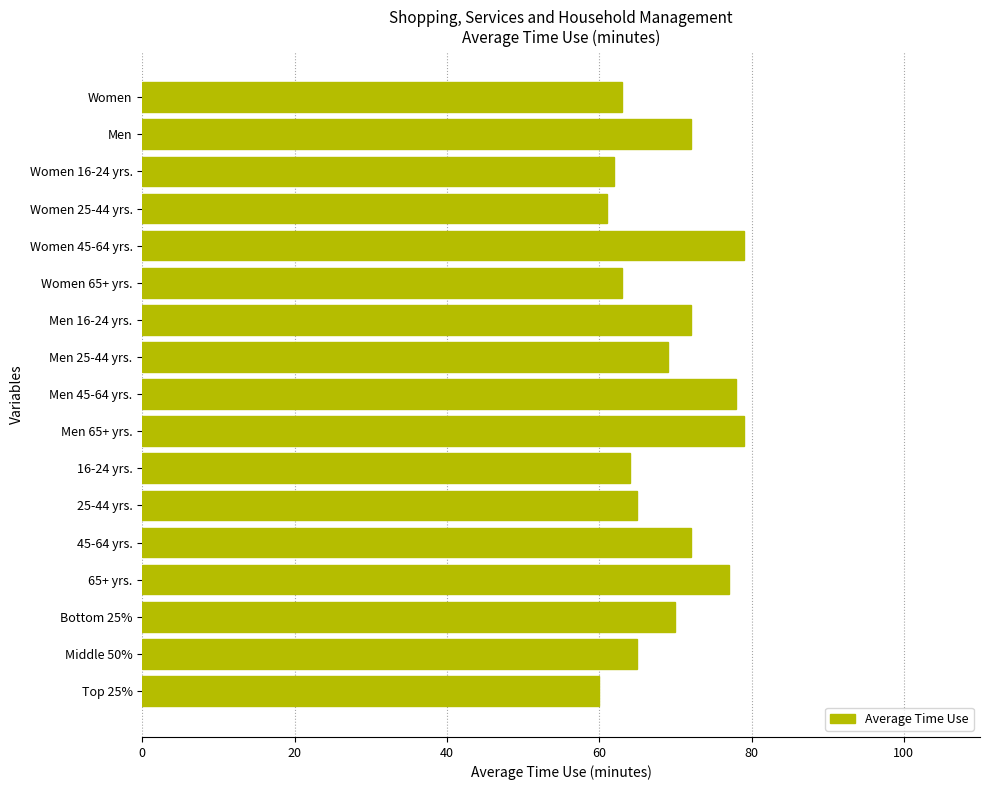

What is the difference between the second highest and minimum values?

19